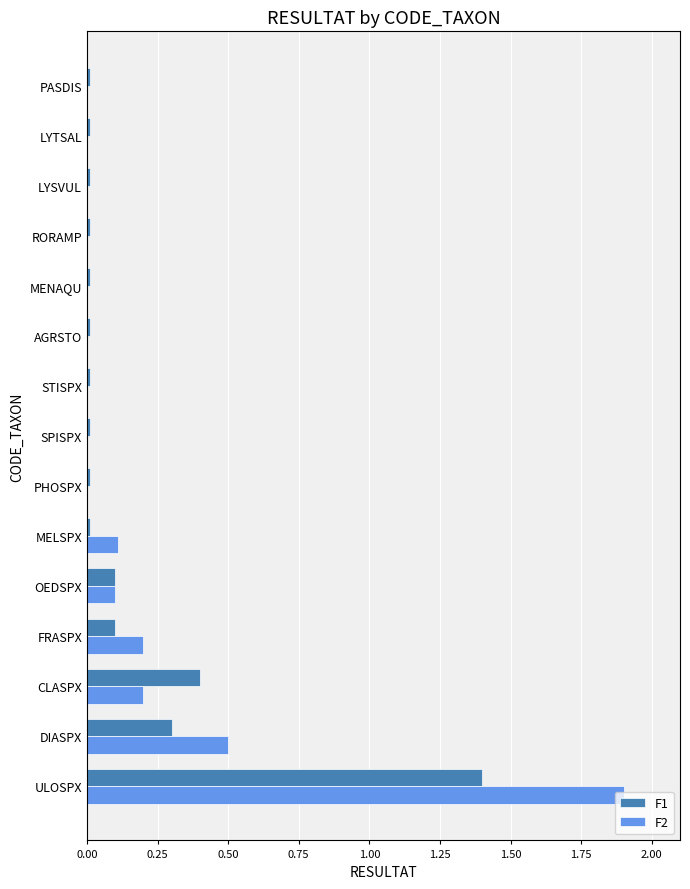

At which category is the sum across all series the highest?

ULOSPX